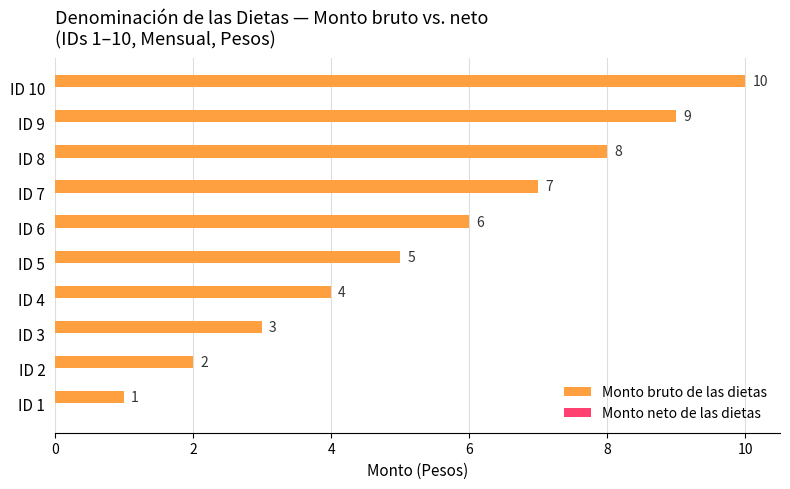

Where is the data nearest to the value 5?

ID 5